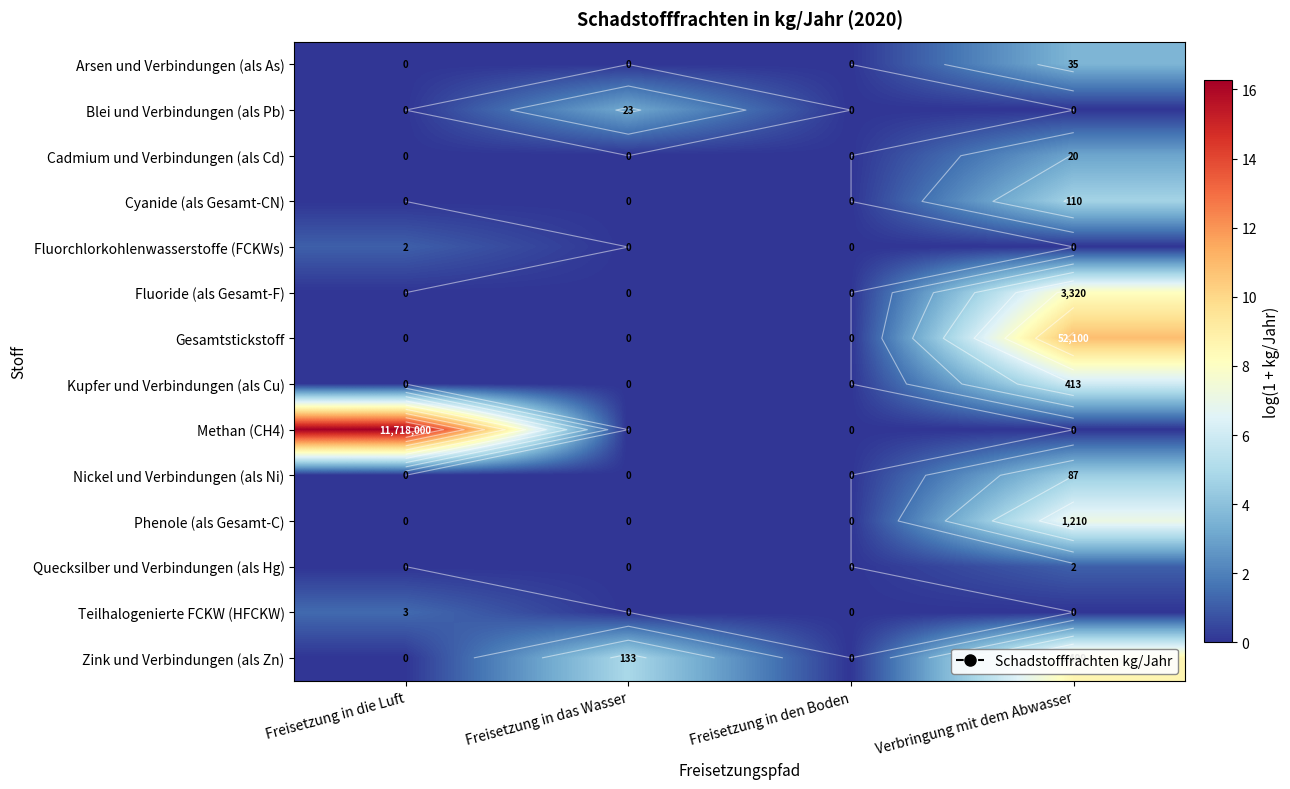

The Arsen und Verbindungen (als As) series shows -1.9 at Freisetzung in den Boden. True or false?

False